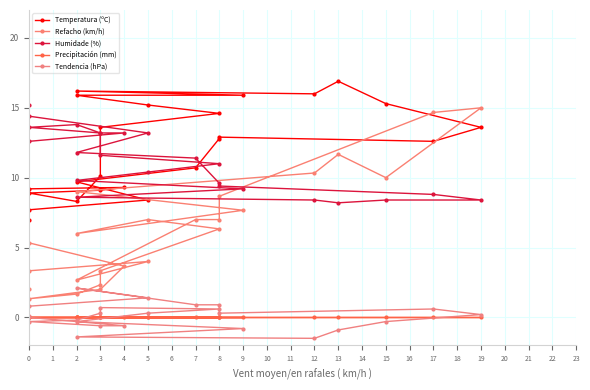

List the labels in order of Refacho (km/h) value, smallest first.

0, 2, 0, 3, 3, 2, 0, 3, 4, 5, 0, 2, 8, 7, 8, 5, 9, 8, 2, 15, 12, 13, 17, 19